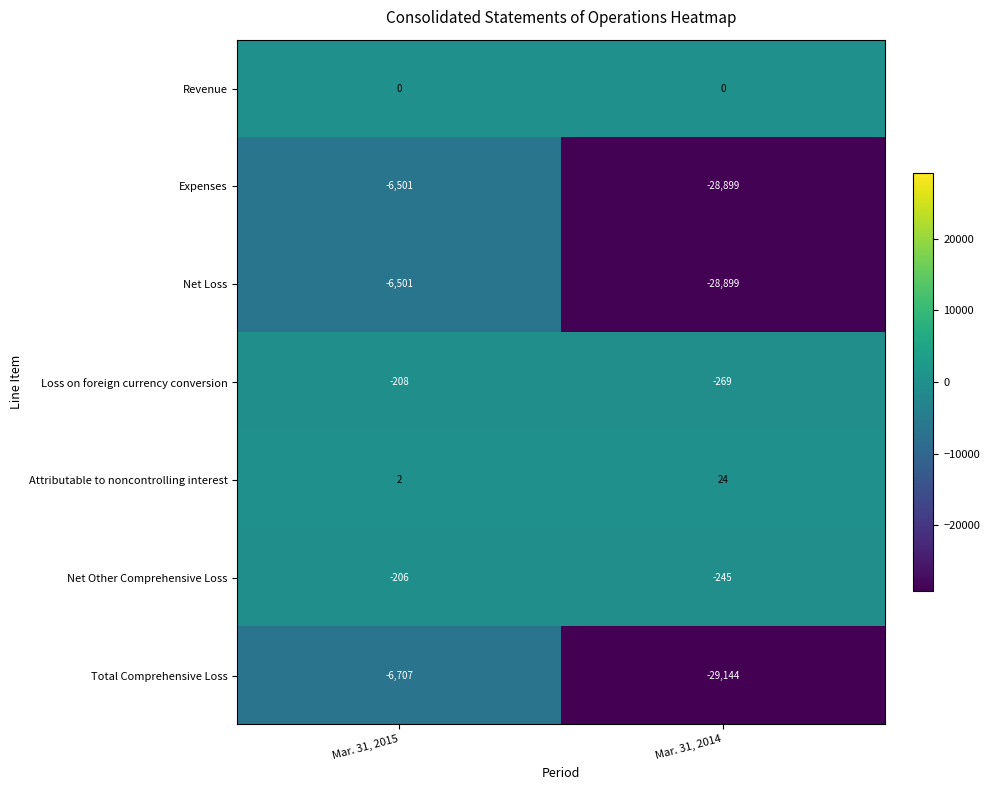

What is the sum of all Total Comprehensive Loss values?

-35851